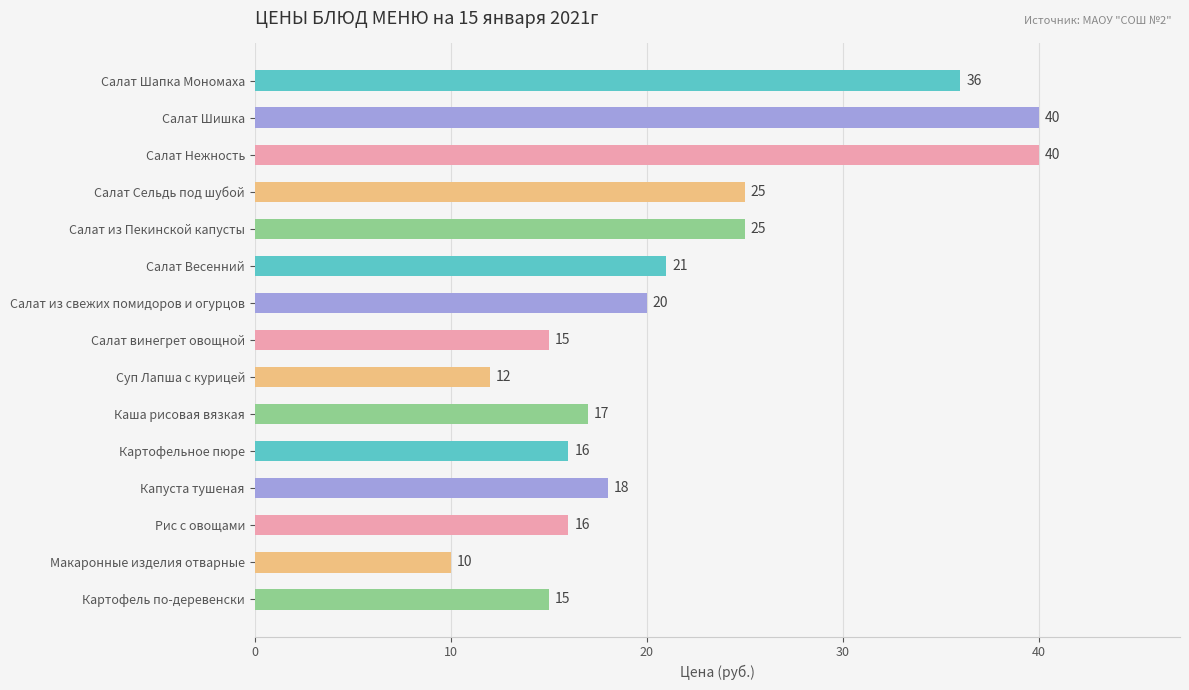

The value at Каша рисовая вязкая is 17. True or false?

True